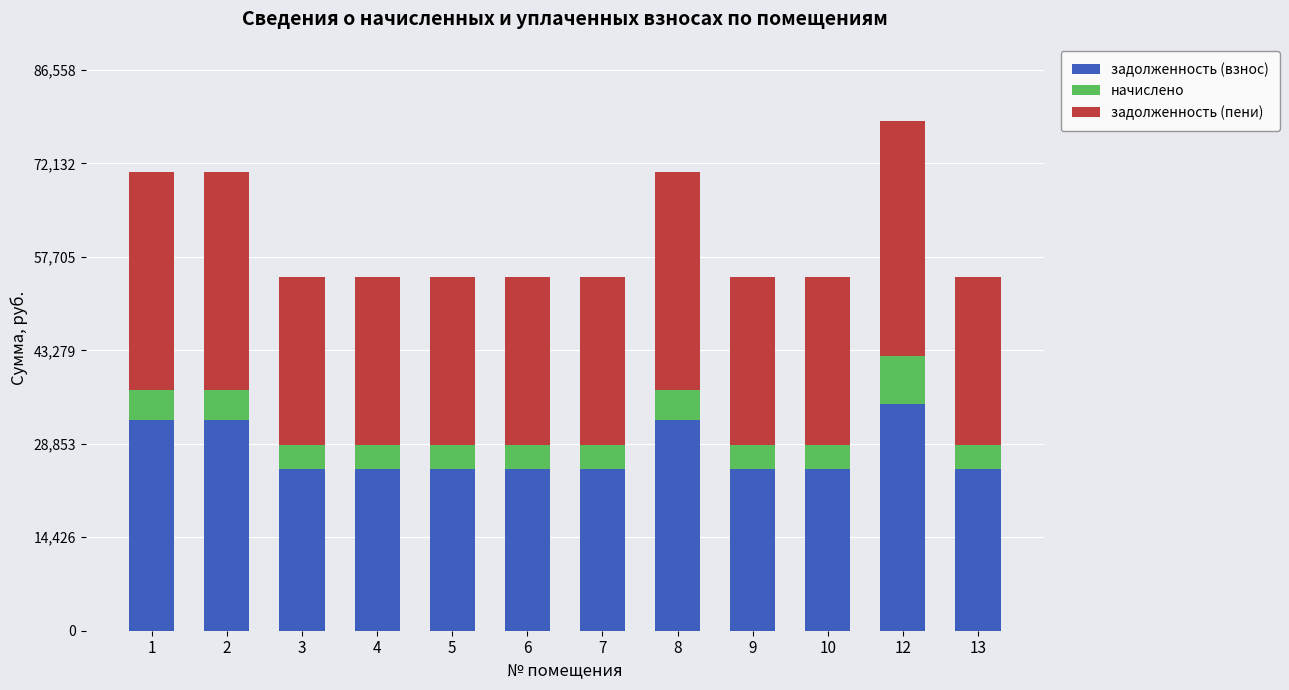

At which category is the sum across all series the highest?

12